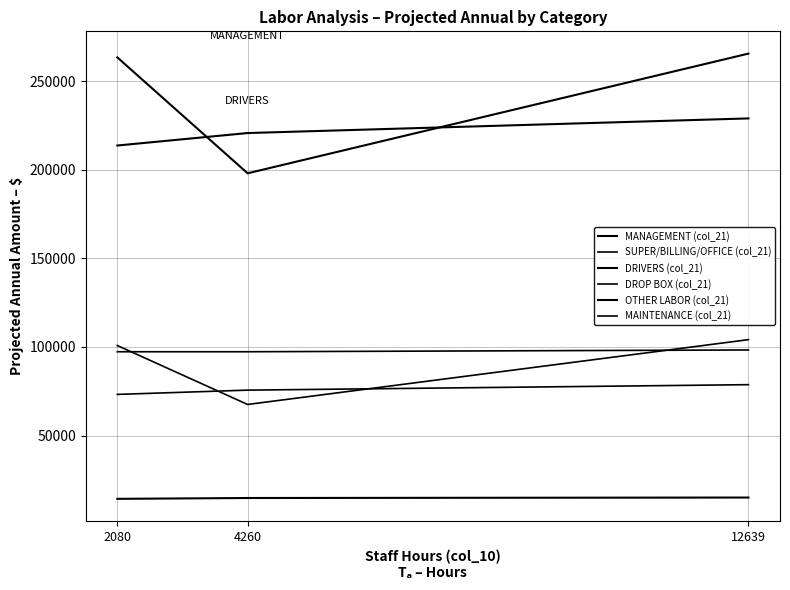

Is this an area chart (filled region under the line)?

No